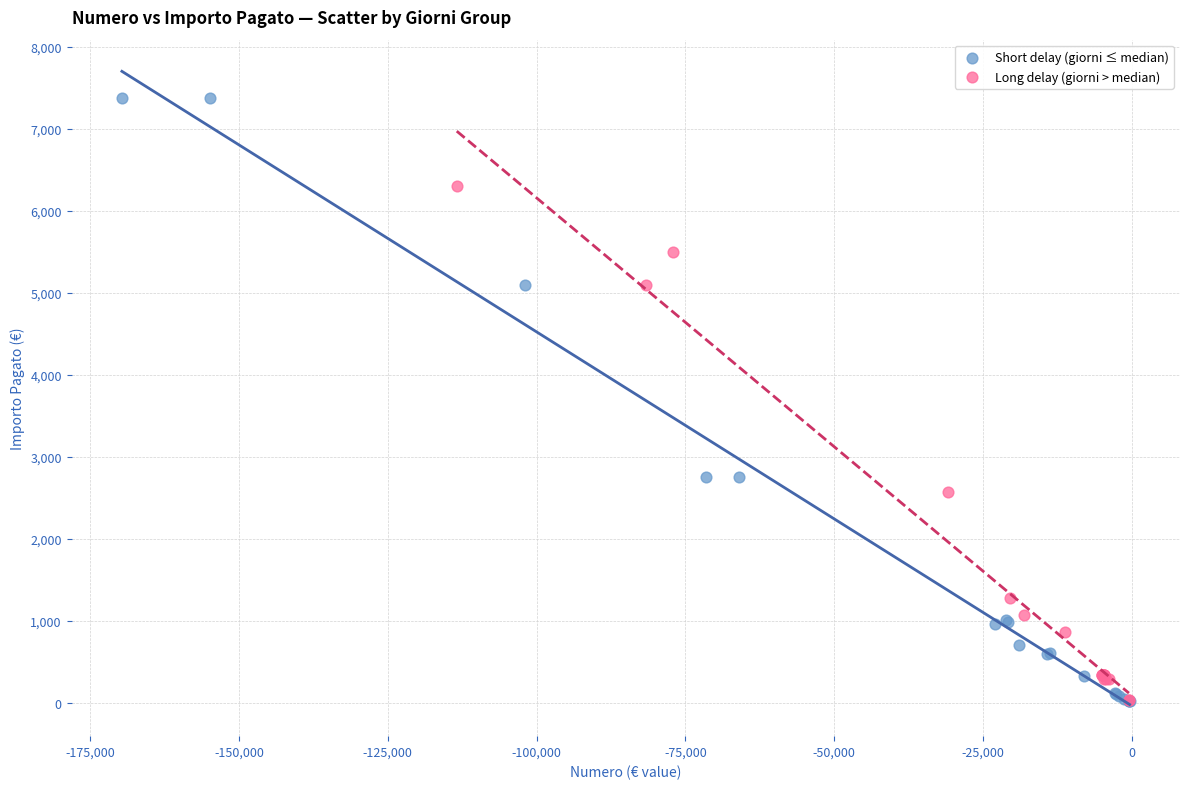

Which series has the widest spread of Y values?

Short delay (giorni ≤ median)